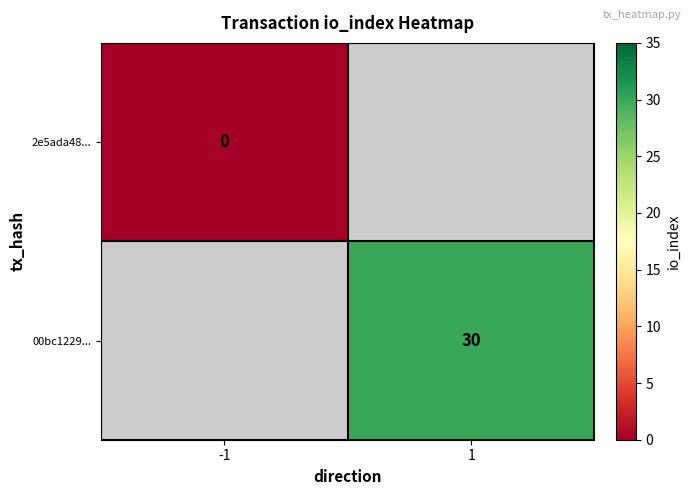

How many series are shown in this chart?

2